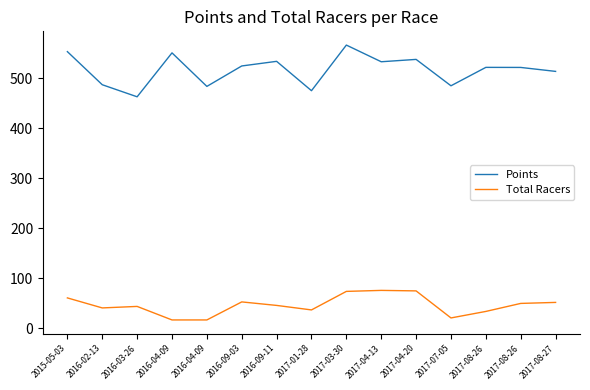

Does the chart display data point markers on the line(s)?

No